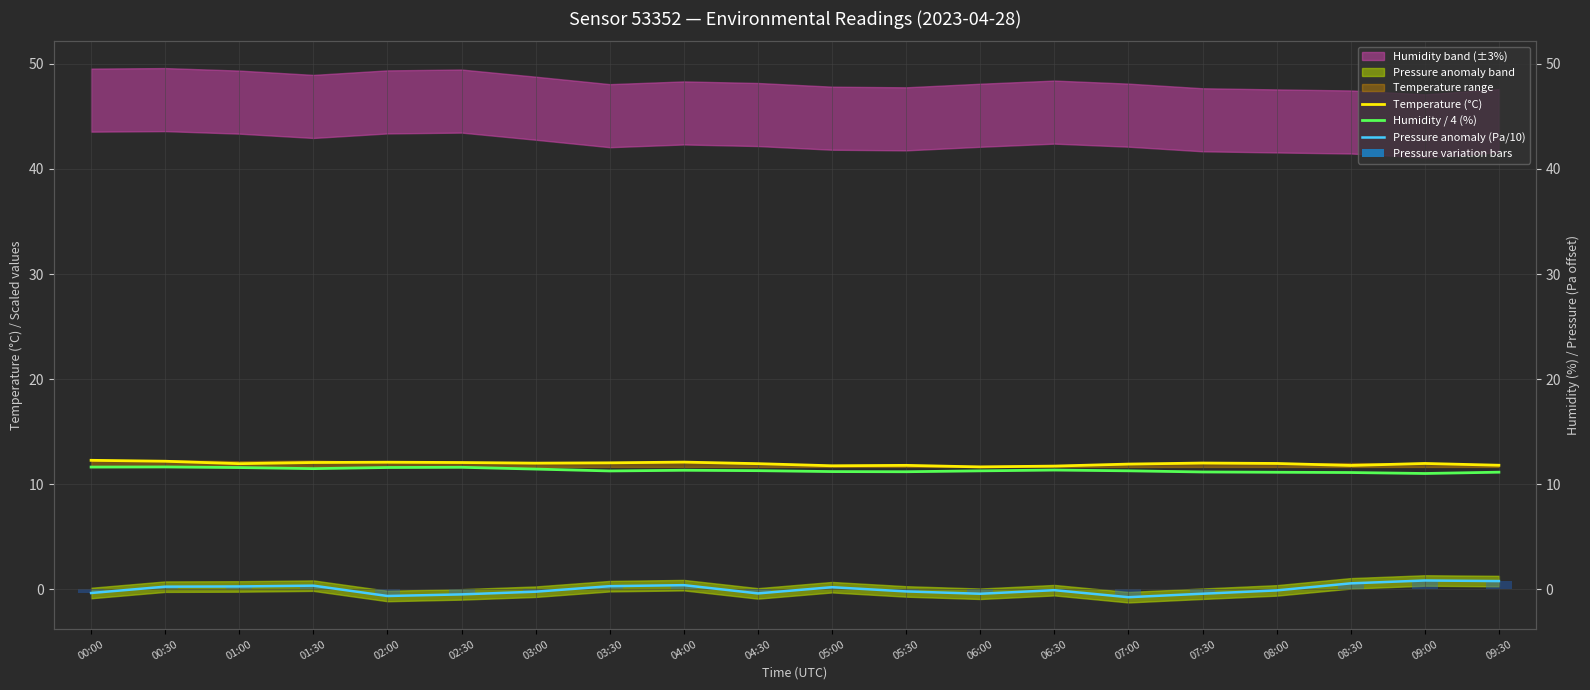

What is the difference between the Pressure anomaly (Pa/10) values at 09:30 and 03:30?

0.5